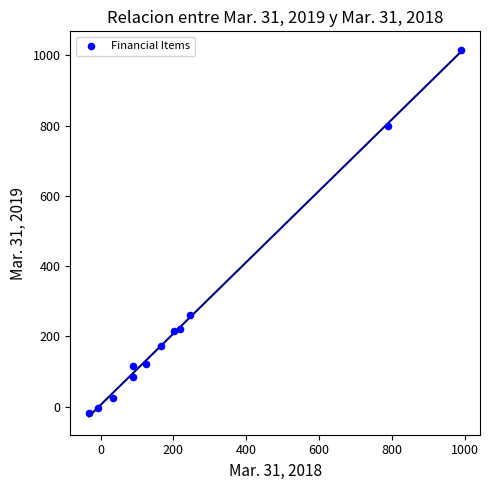

What Y value in the scatter plot is closest to 499?

260